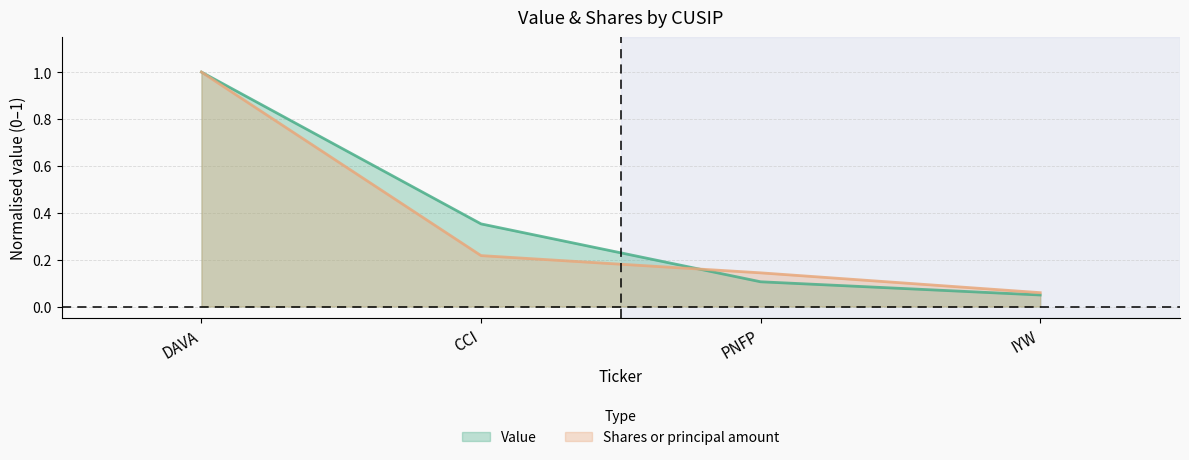

Reading right to left, transcribe all the data shown in this chart.

Value: 0.0	0.1	0.4	1.0
Shares or principal amount: 0.1	0.1	0.2	1.0